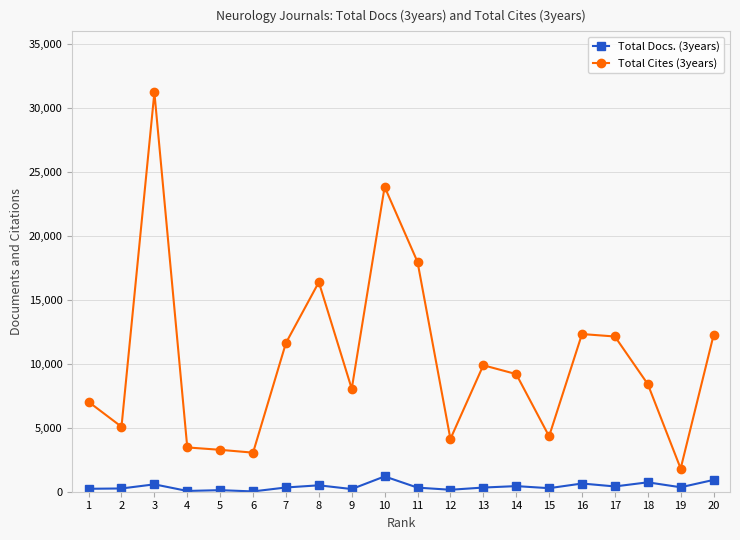

How many data points in Total Docs. (3years) are less than 332?

10